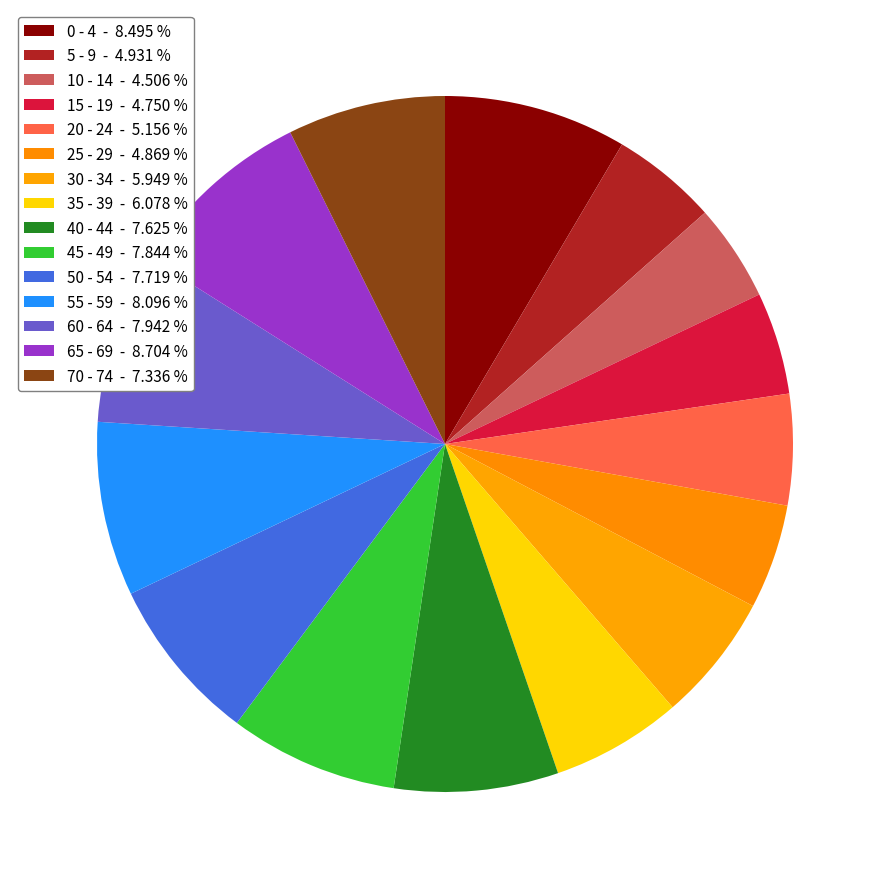

True or false: 35 - 39 accounts for 1% of the total.

False